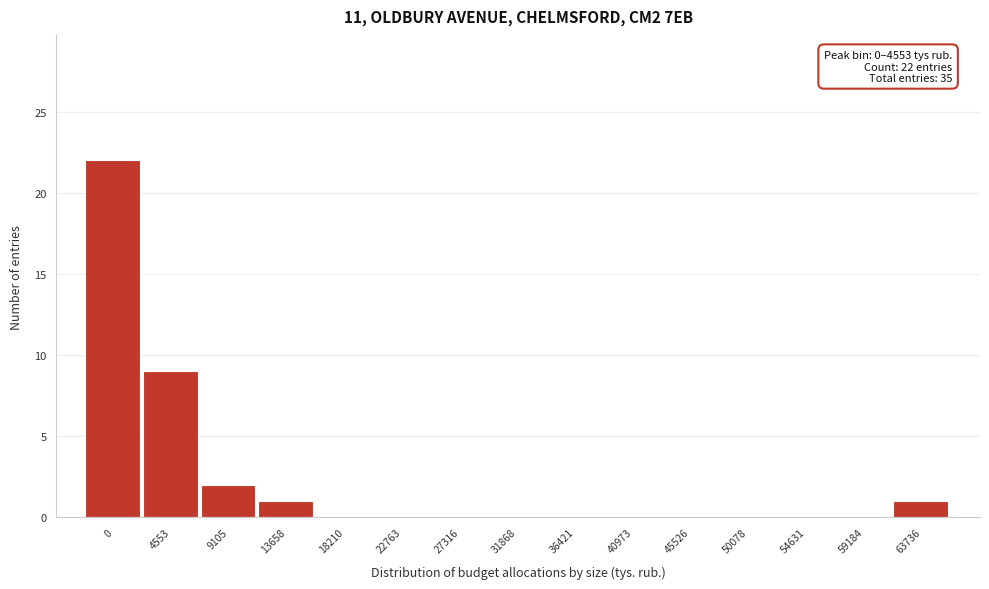

Reading left to right, extract all data points from this chart.

0=22	4553=9	9105=2	13658=1	18210=0	22763=0	27316=0	31868=0	36421=0	40973=0	45526=0	50078=0	54631=0	59184=0	63736=1